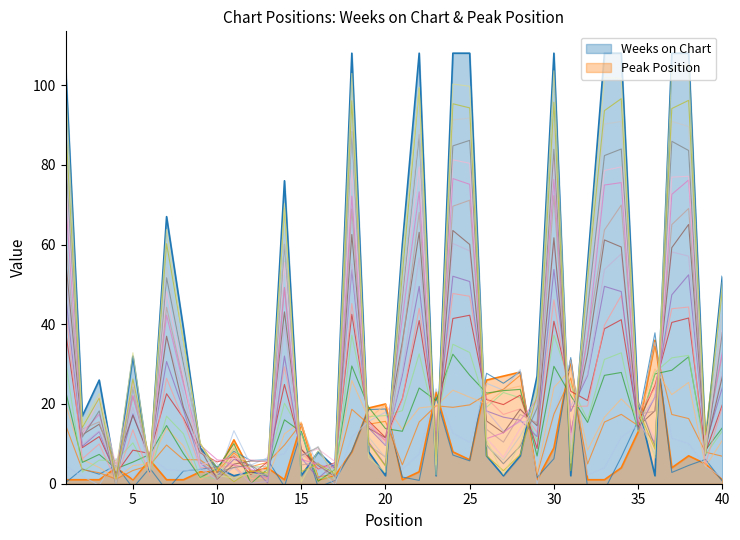

What is the average value of the Peak Position series?

9